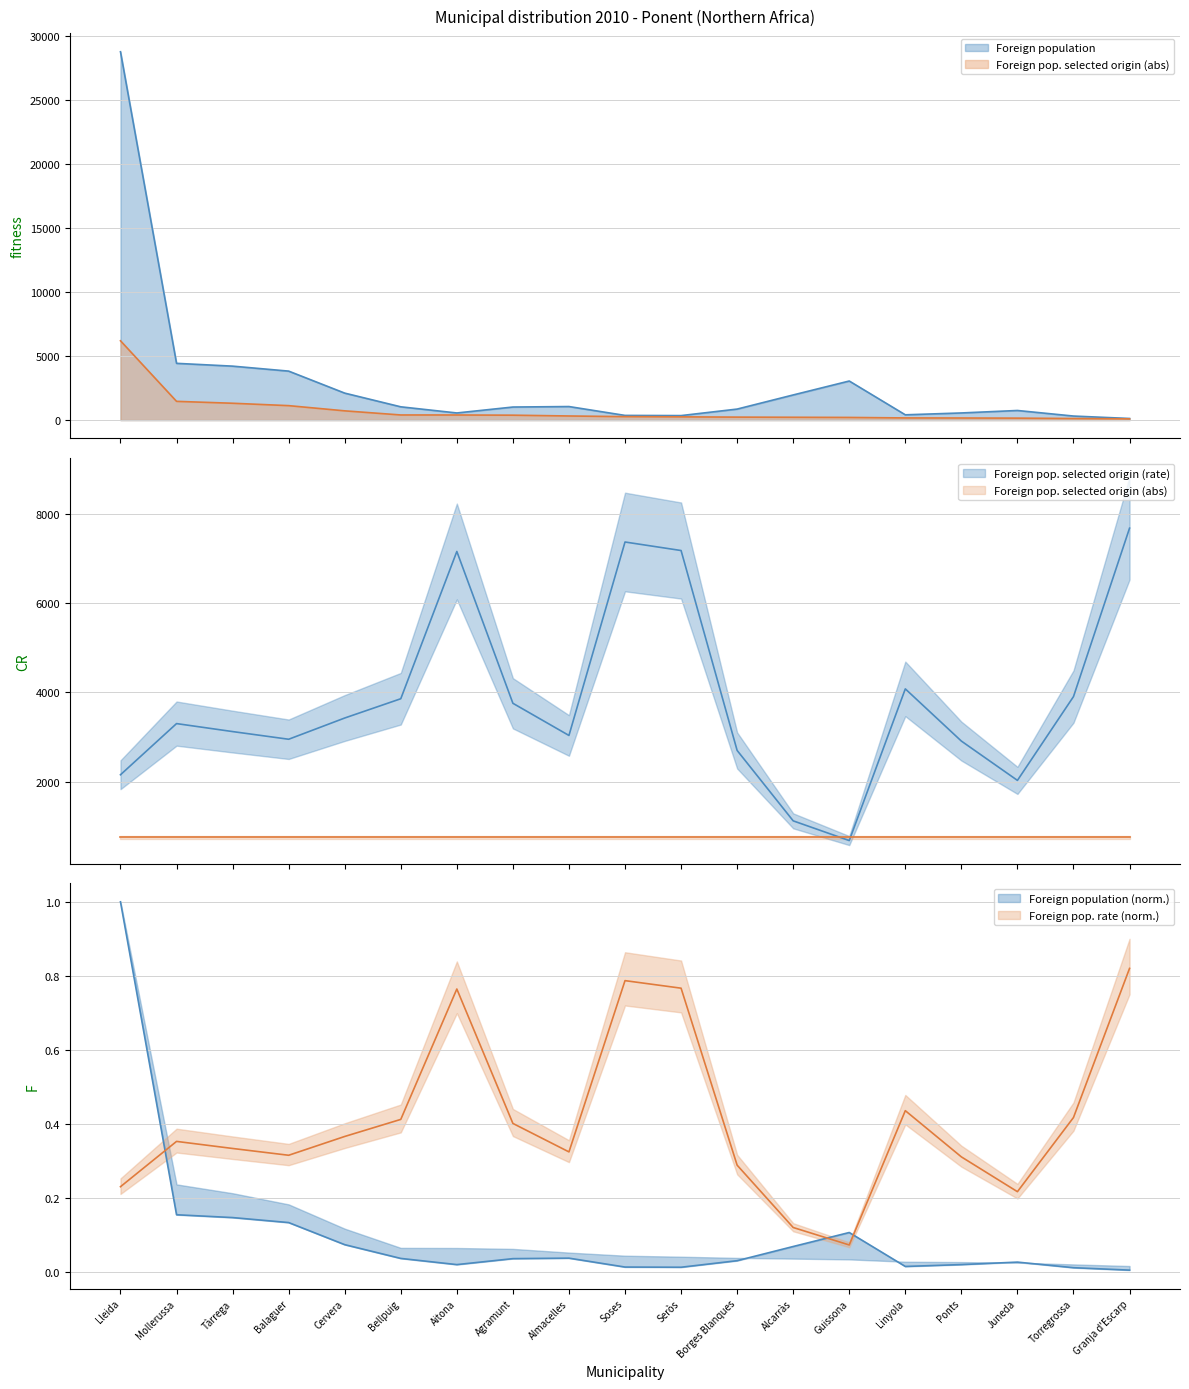

Which has a higher value, Tàrrega or Mollerussa?

Mollerussa